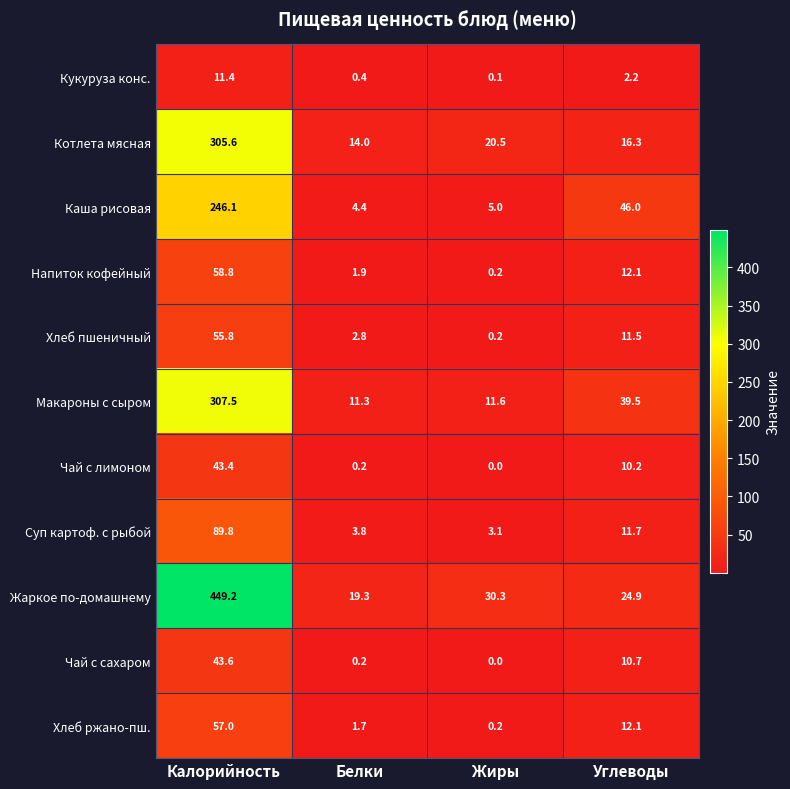

At which category is the sum across all series the highest?

Калорийность